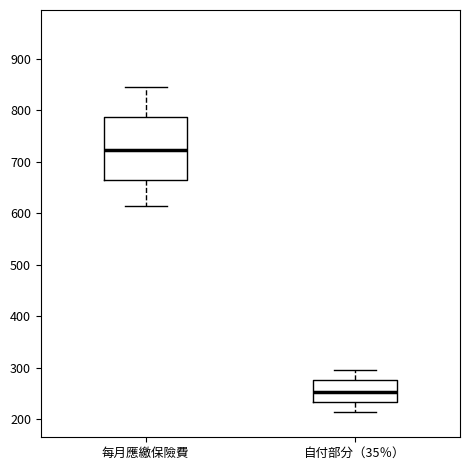

Which box has the highest median line?

每月應繳保險費